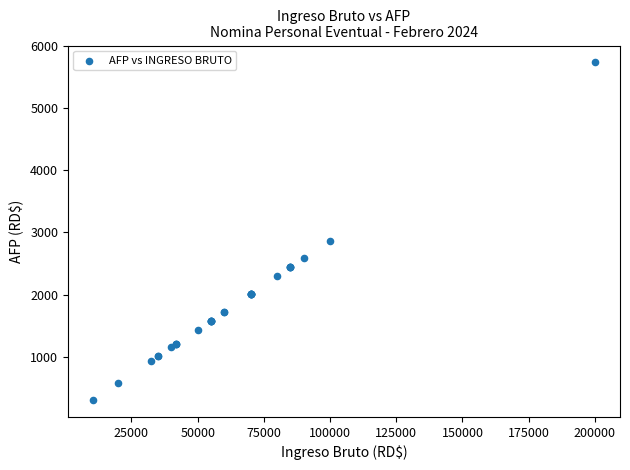

What Y value in the scatter plot is closest to 3020?

2870.0